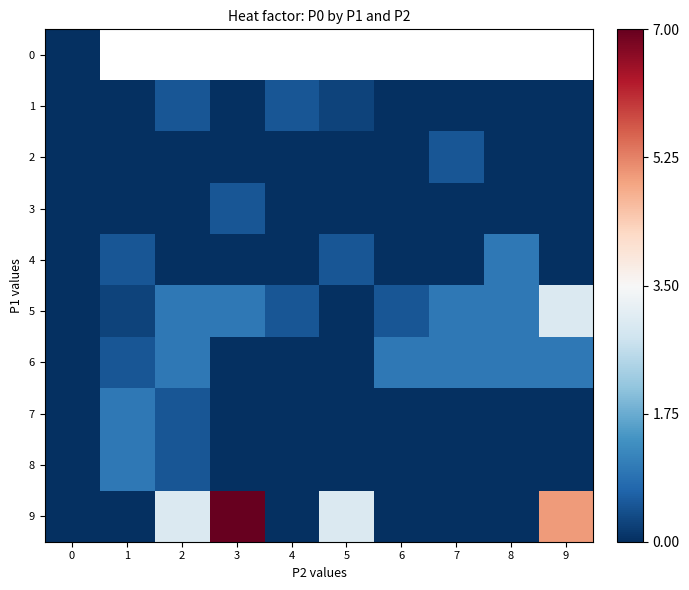

Which series has the largest range (max minus min)?

9